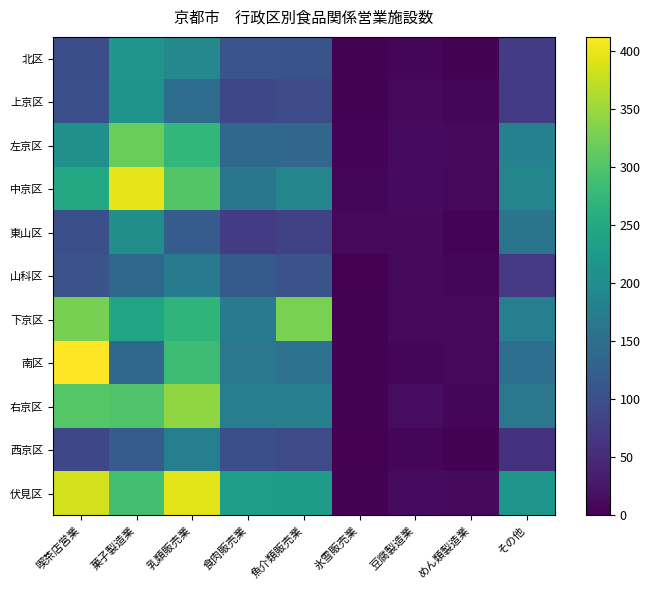

Count the number of data series in this chart.

11